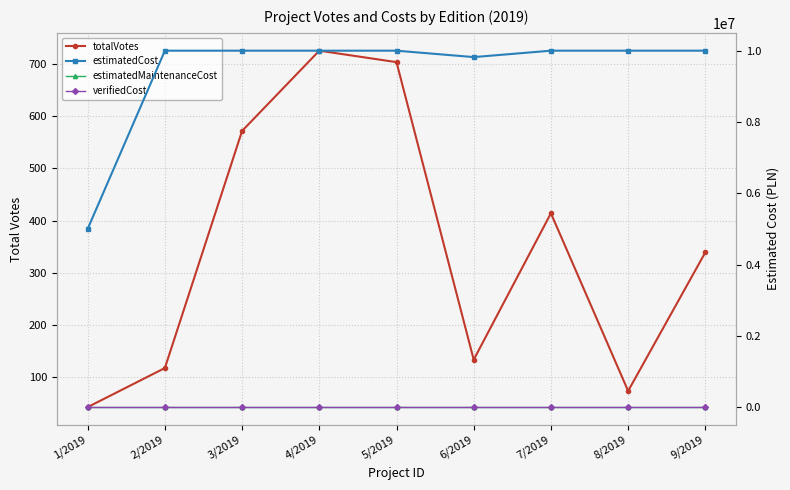

True or false: verifiedCost and estimatedMaintenanceCost cross at least once.

False